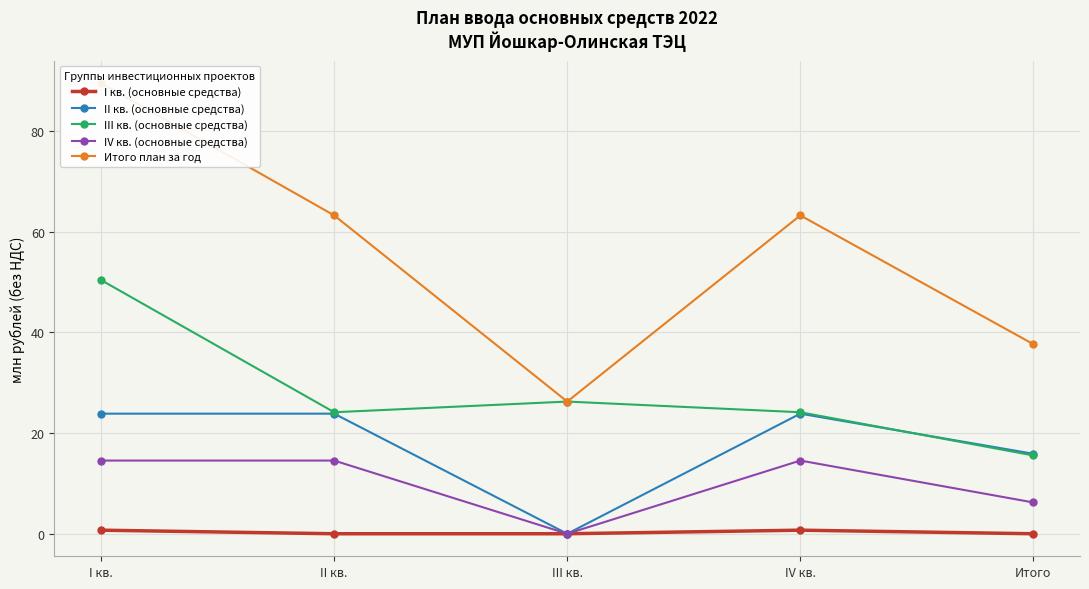

What is the average value of the I кв. (основные средства) series?

0.3